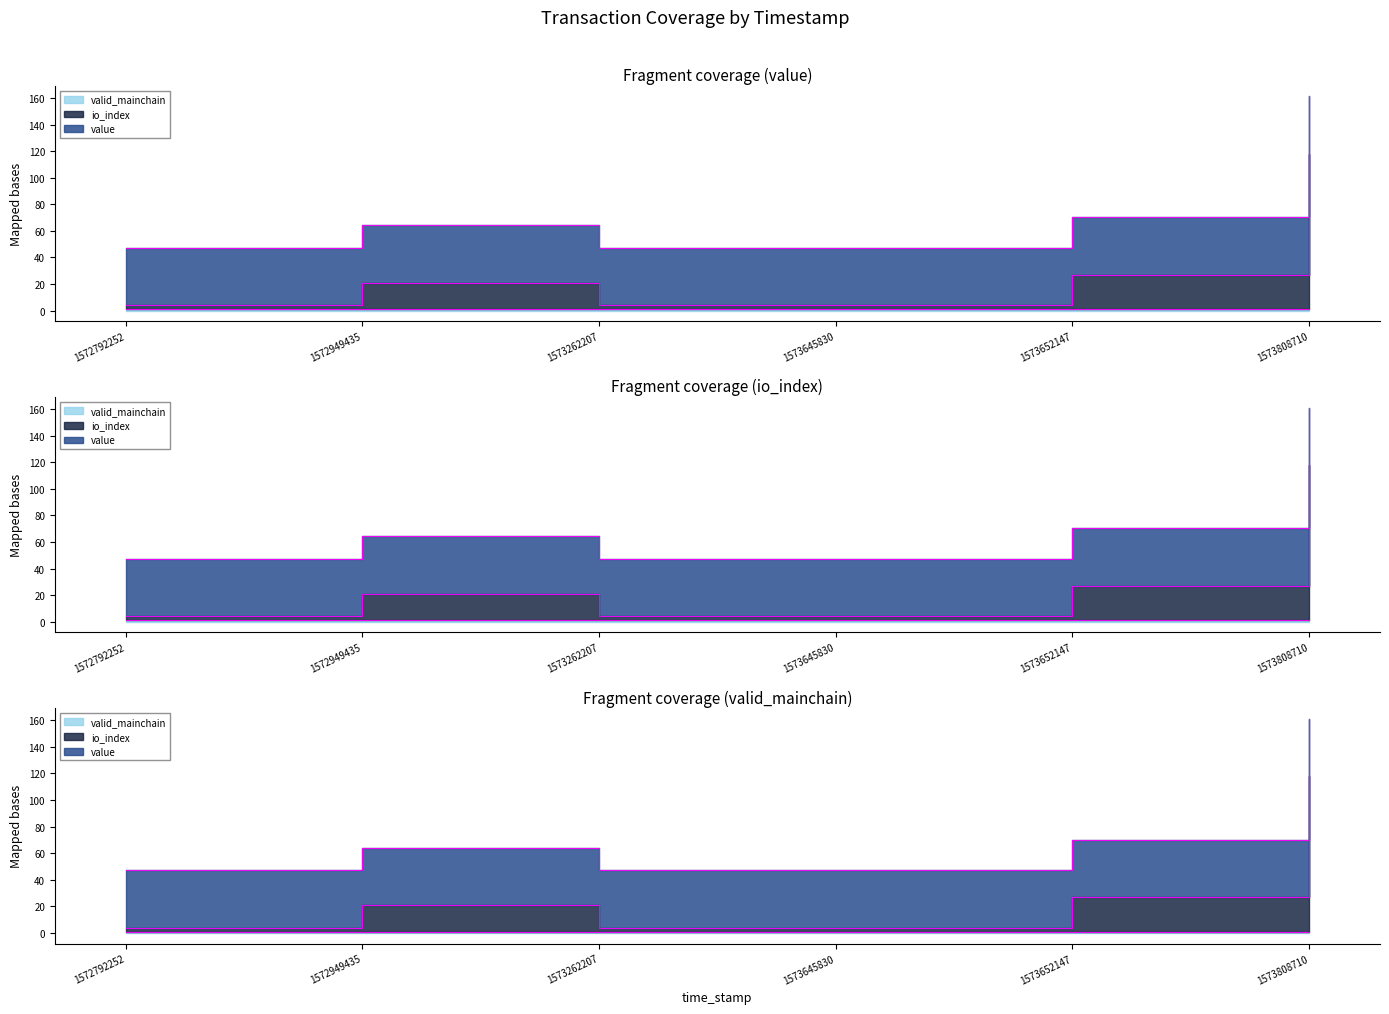

What is the difference between the second highest and minimum values in the io_index series?

23.0